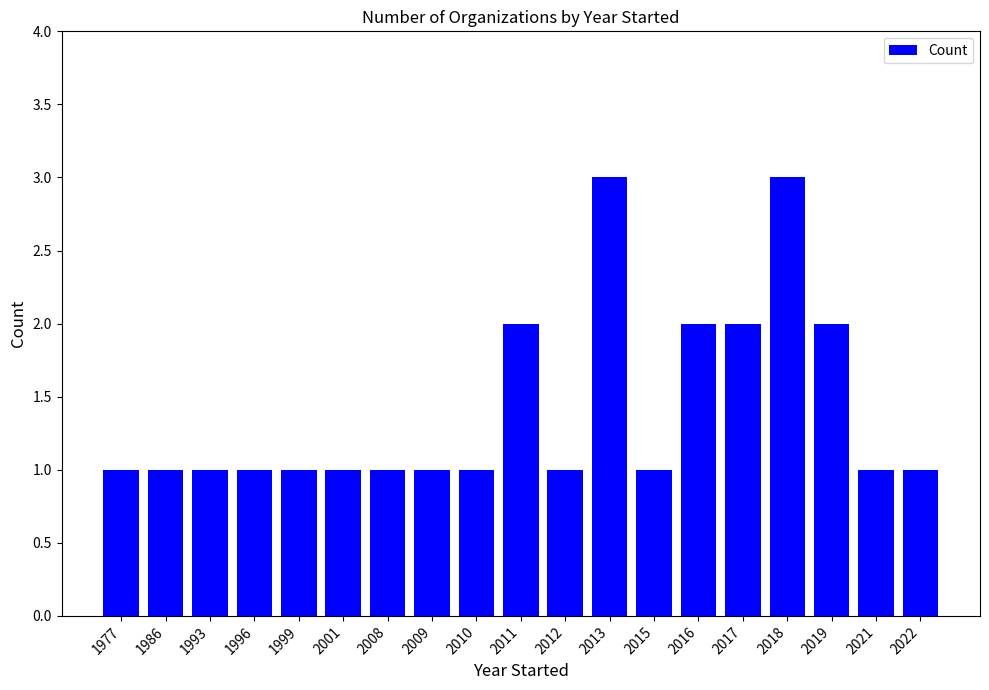

The value at 2015 is 1. True or false?

True